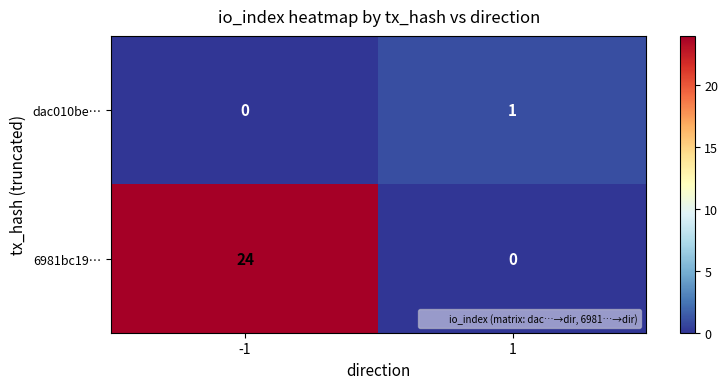

Rank the series at 1 from lowest to highest value.

6981bc19…, dac010be…